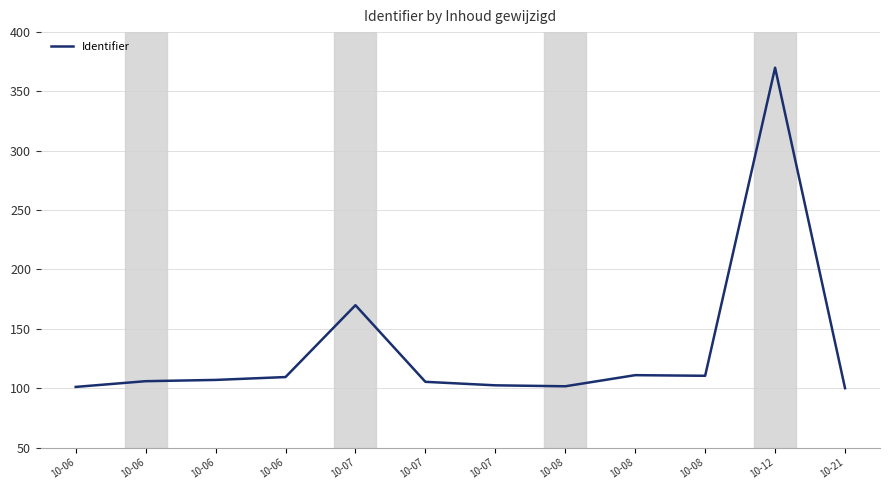

How many lines are shown in the chart?

1